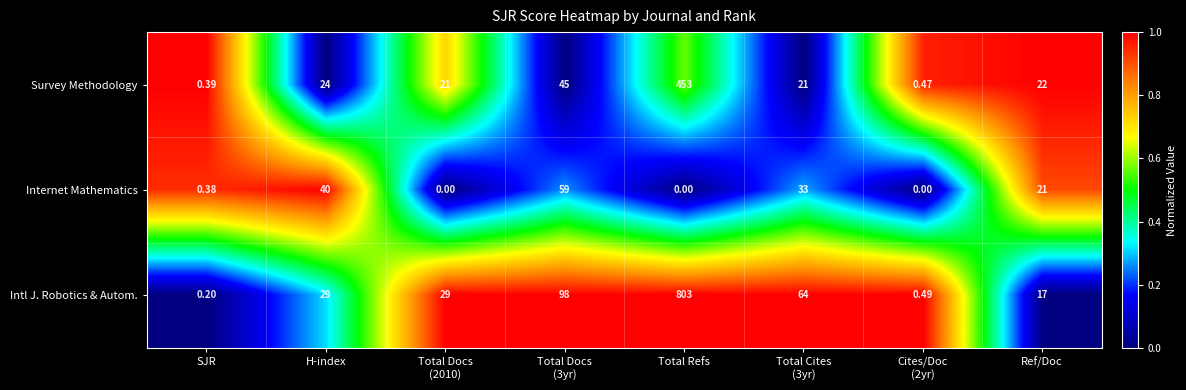

Count the number of categories in the chart.

8